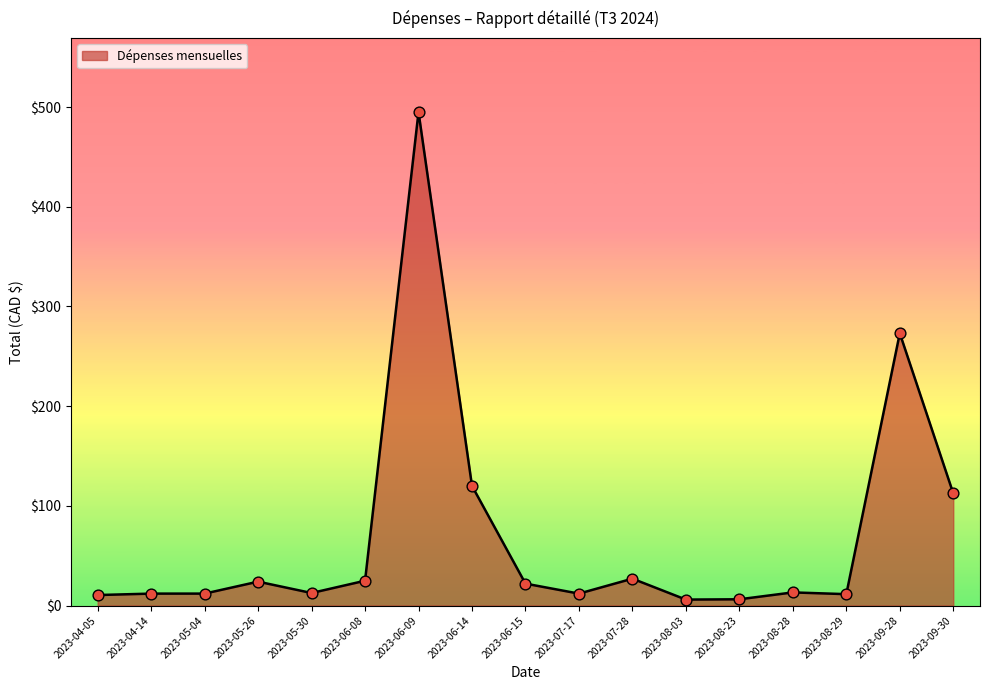

Between 2023-04-14 and 2023-09-28, which is larger?

2023-09-28